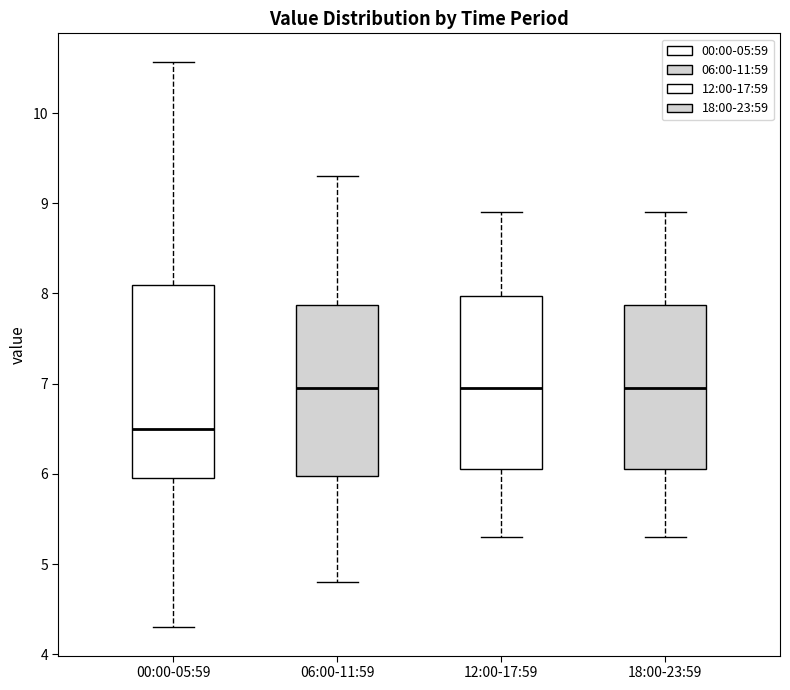

Comparing the boxes themselves (not the whiskers), which one is the tallest?

00:00-05:59